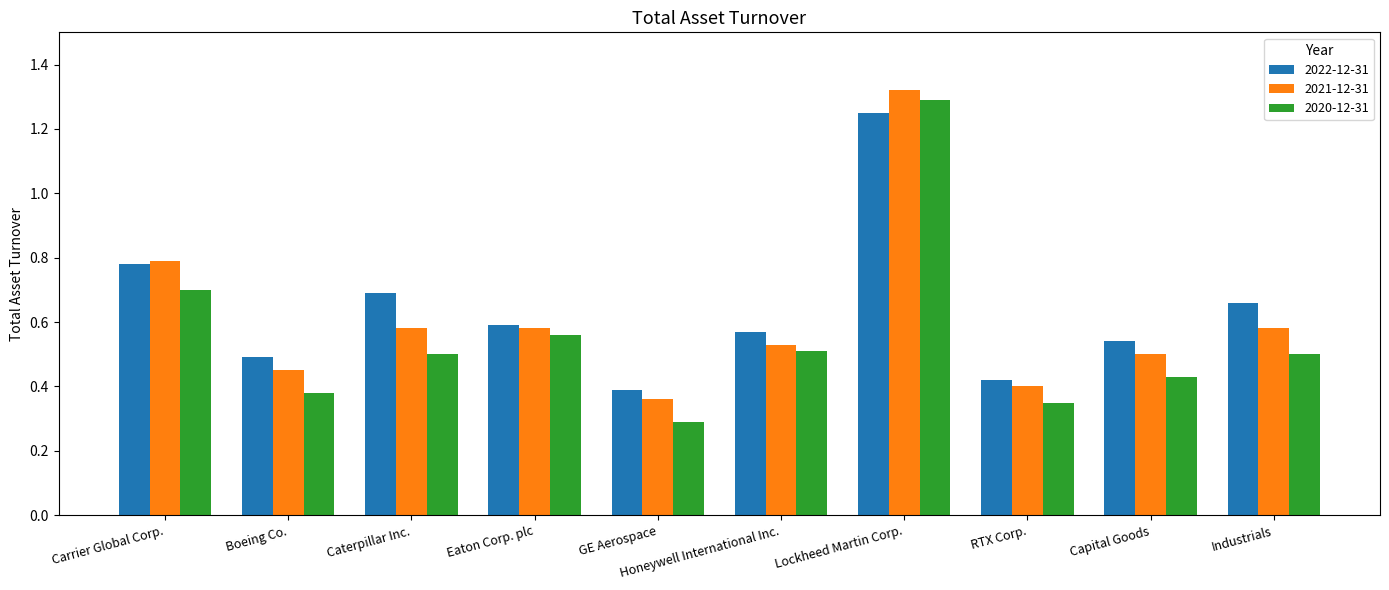

At how many categories does at least one series exceed 0?

10